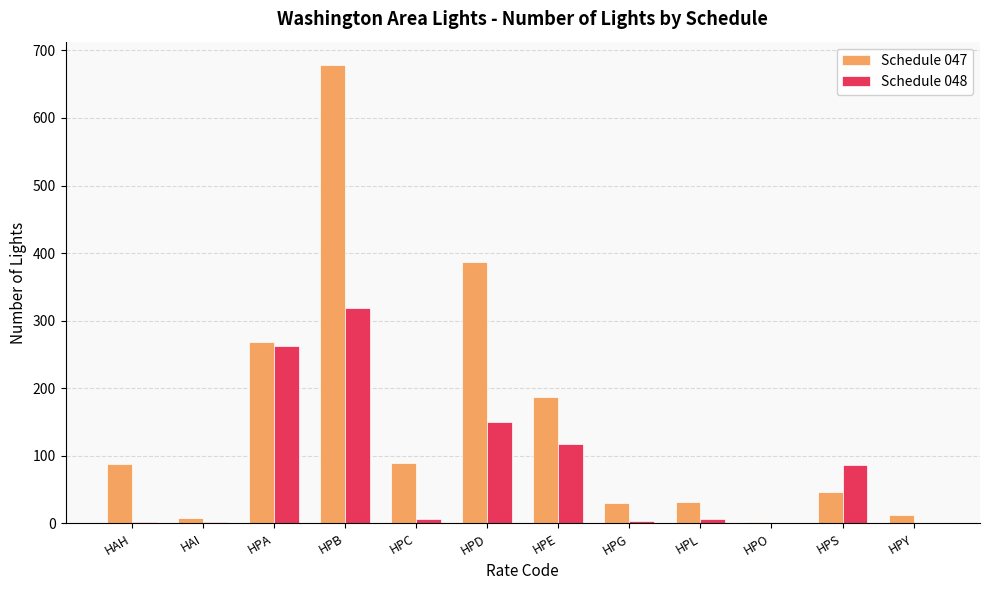

Are the bars grouped side by side (vs. stacked)?

Yes